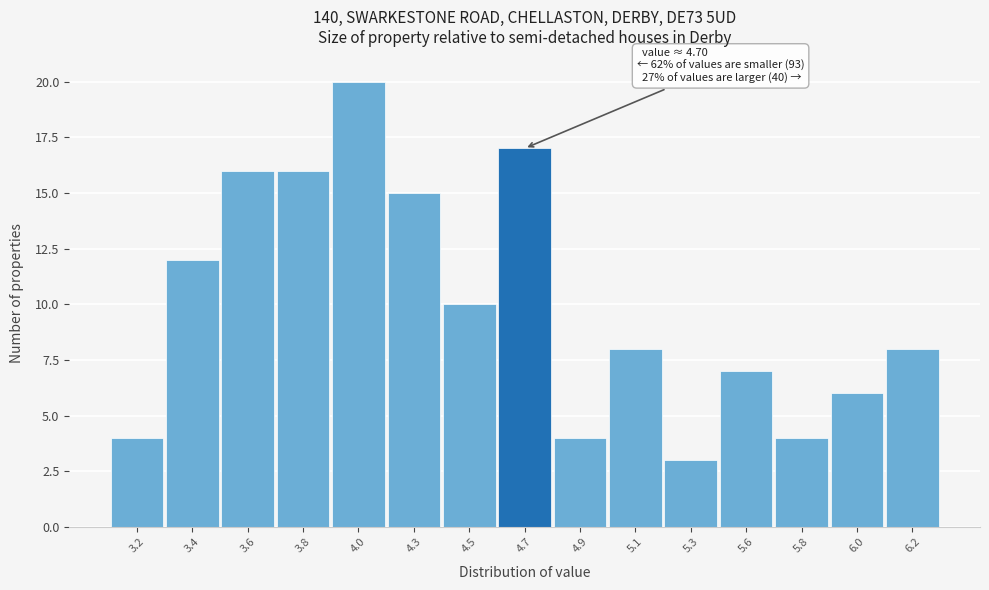

Reading right to left, list all the values displayed in this chart.

8	6	4	7	3	8	4	17	10	15	20	16	16	12	4